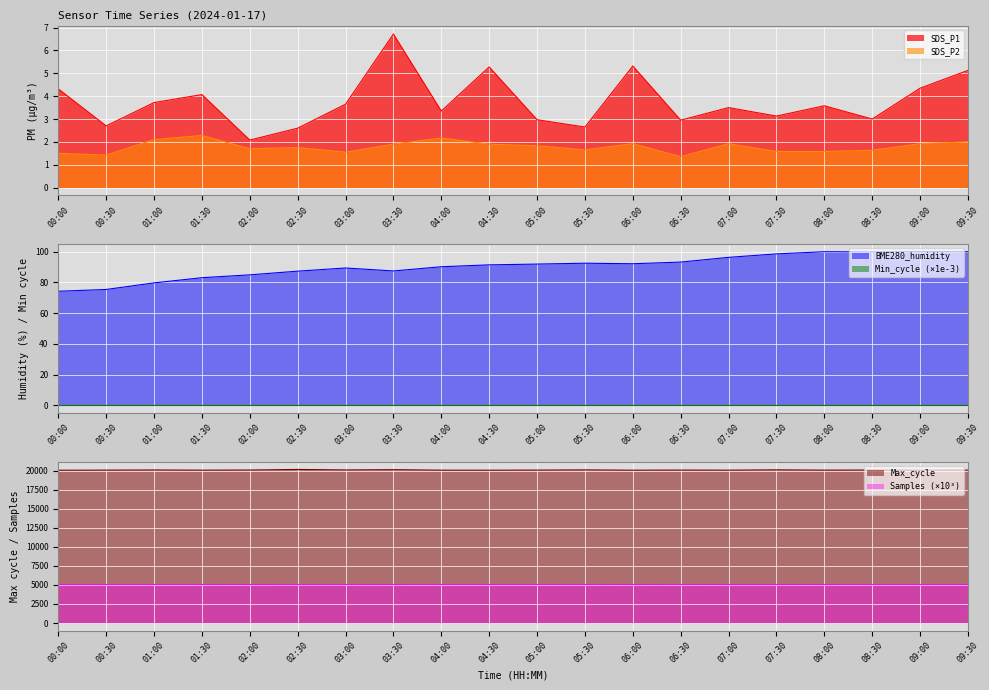

At which label does Samples reach its minimum?

02:30